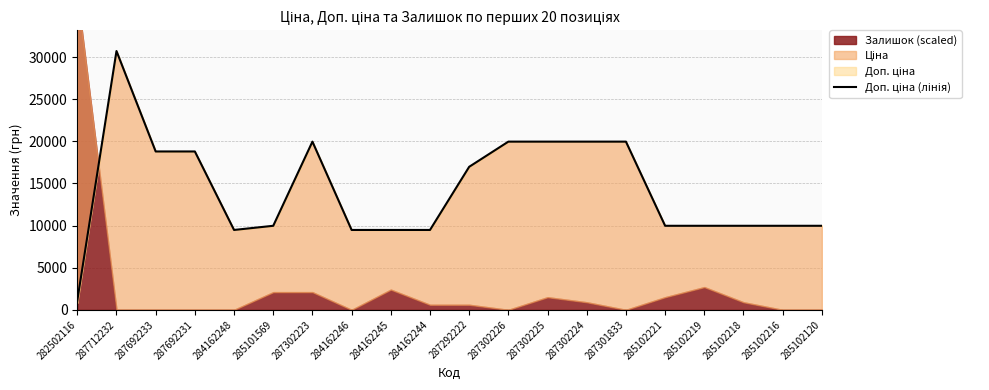

How many points are lower than both their immediate neighbors (excluding endpoints)?

1